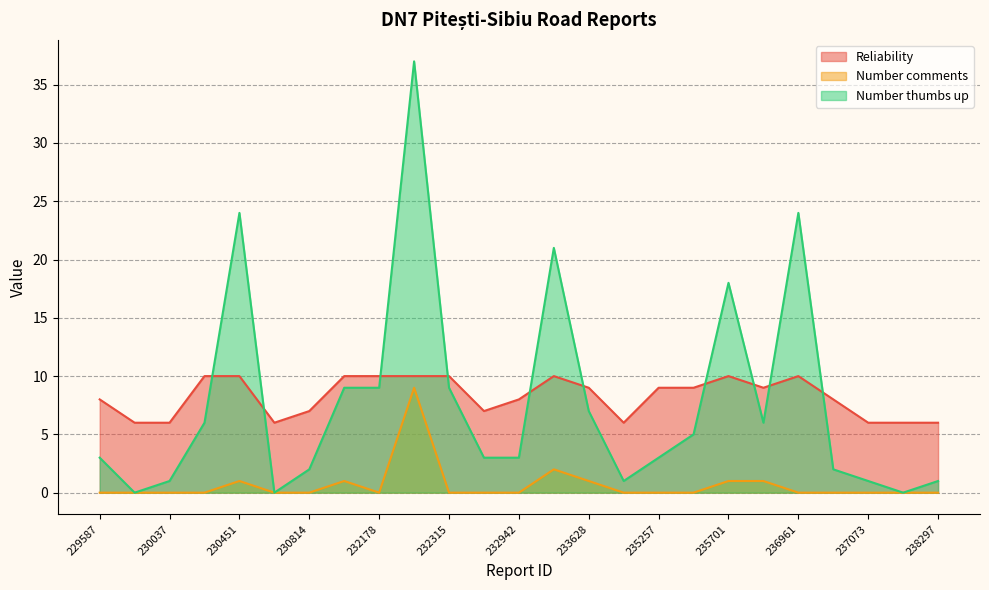

True or false: Reliability has a value of 14 at 235257.

False